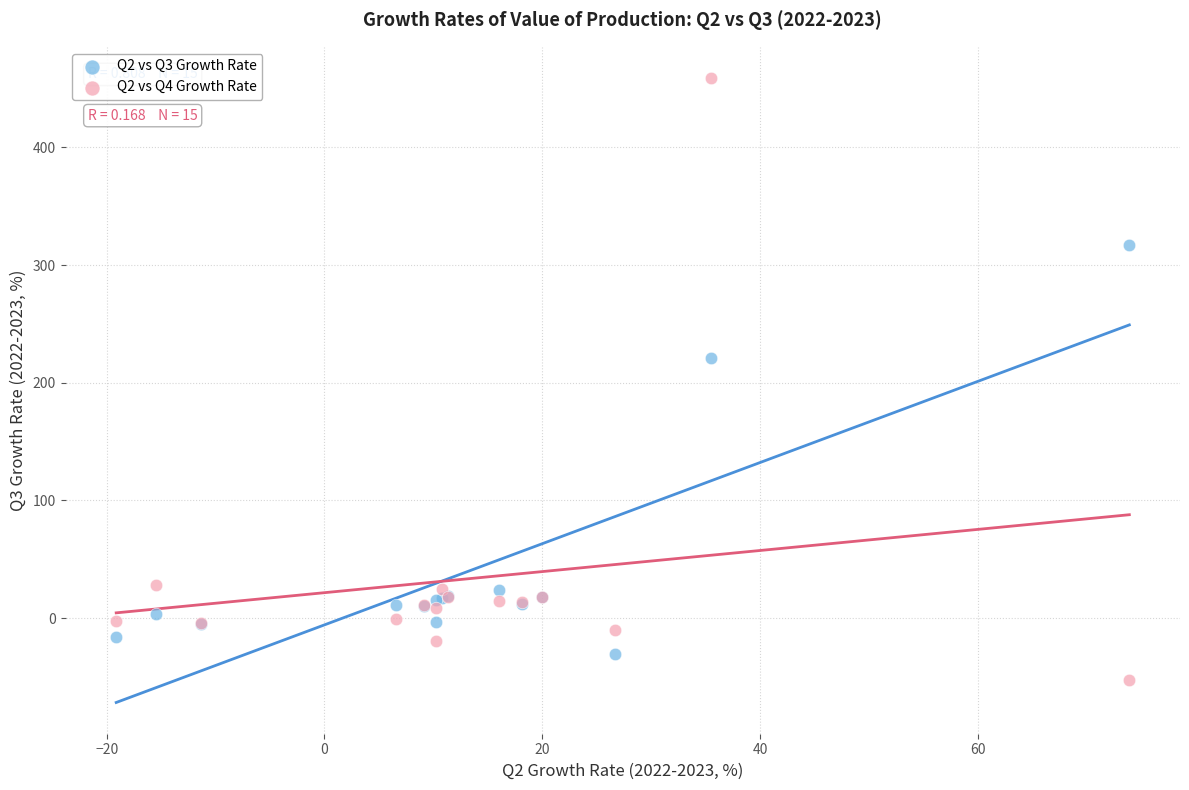

Across all series, what Y value is closest to 203?

220.8